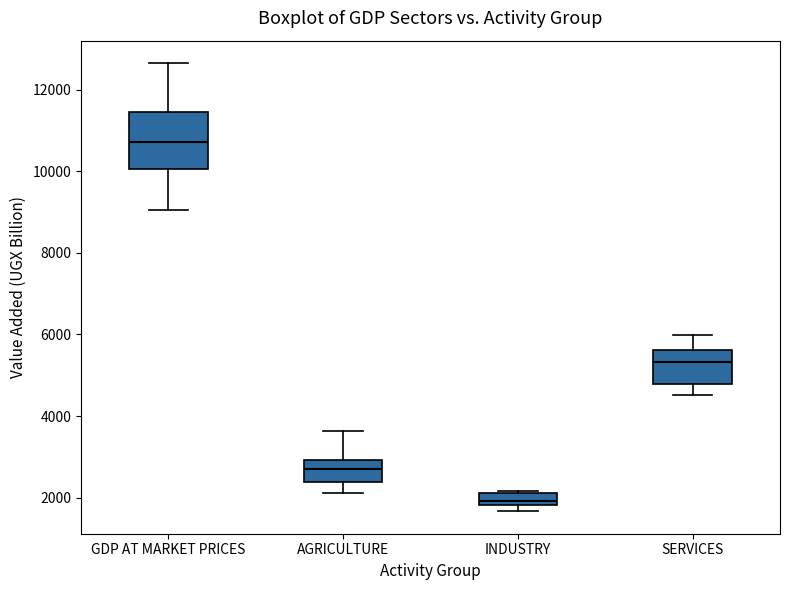

Which box's median line is the lowest?

INDUSTRY